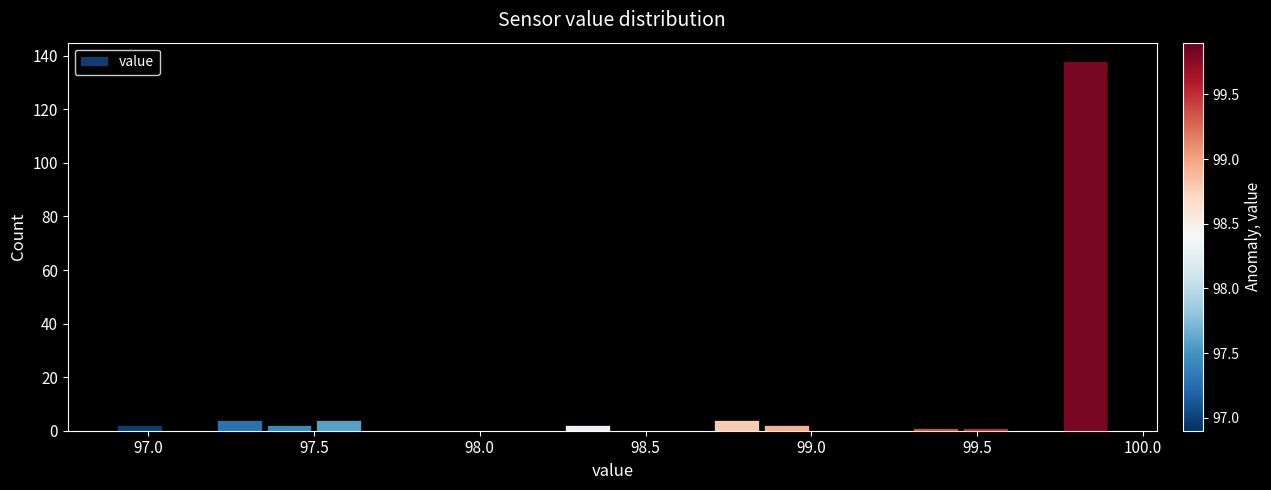

Read against the x-axis, roughly where is the centre of the tallest bar?

99.85